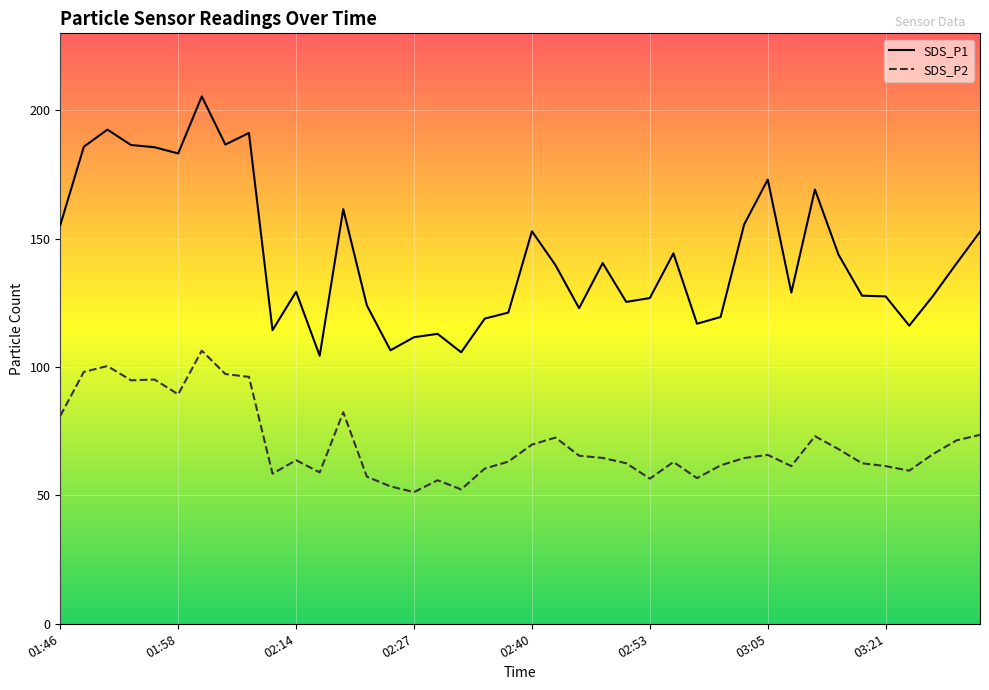

What is the difference between the maximum and minimum values in the SDS_P2 series?

55.1